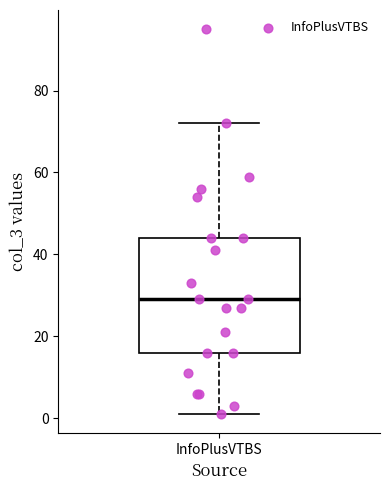

Transcribe this box plot: give where the median line is, the range the box spans, and where the two whiskers end, as read against the y-axis. The values are not printed on the chart, so give them approximately, as read against the axis.

median 30, box 16 to 44, whiskers 2 to 72